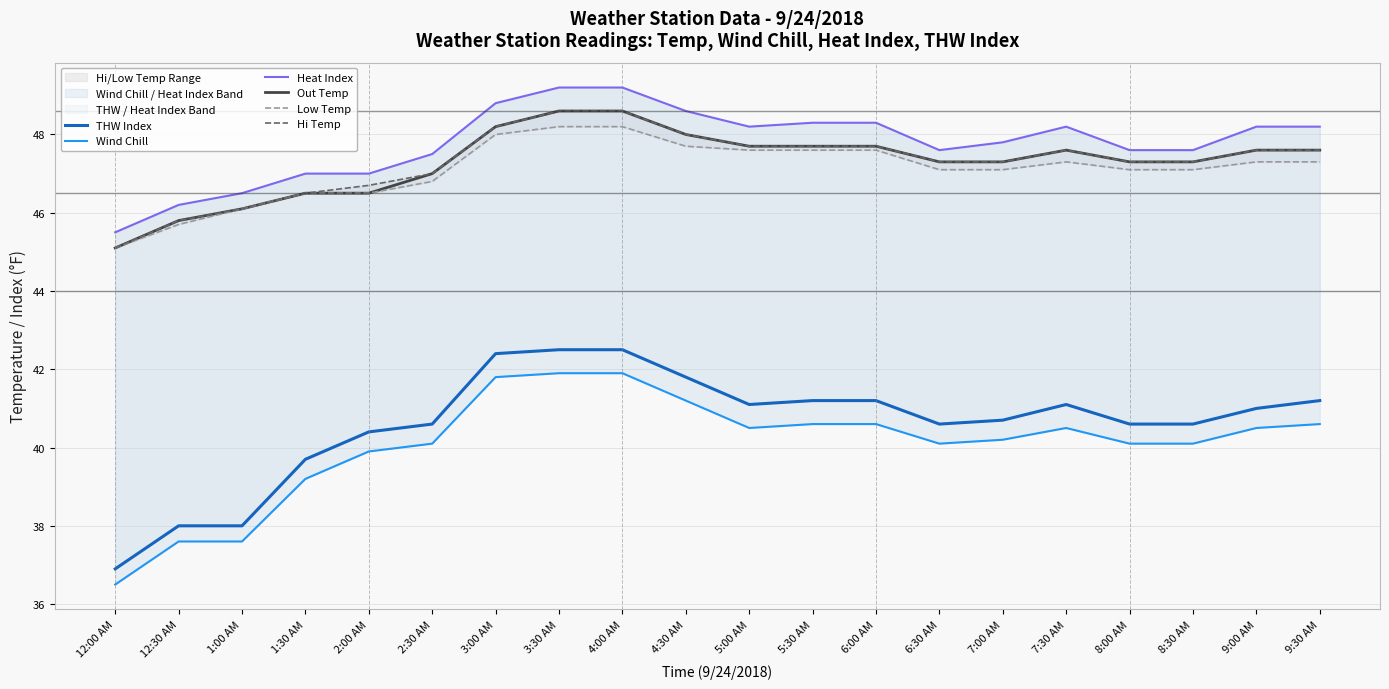

Reading right to left, what are all the values shown in this chart?

THW Index: 41.2	41.0	40.6	40.6	41.1	40.7	40.6	41.2	41.2	41.1	41.8	42.5	42.5	42.4	40.6	40.4	39.7	38.0	38.0	36.9
Wind Chill: 40.6	40.5	40.1	40.1	40.5	40.2	40.1	40.6	40.6	40.5	41.2	41.9	41.9	41.8	40.1	39.9	39.2	37.6	37.6	36.5
Heat Index: 48.2	48.2	47.6	47.6	48.2	47.8	47.6	48.3	48.3	48.2	48.6	49.2	49.2	48.8	47.5	47.0	47.0	46.5	46.2	45.5
Out Temp: 47.6	47.6	47.3	47.3	47.6	47.3	47.3	47.7	47.7	47.7	48.0	48.6	48.6	48.2	47.0	46.5	46.5	46.1	45.8	45.1
Low Temp: 47.3	47.3	47.1	47.1	47.3	47.1	47.1	47.6	47.6	47.6	47.7	48.2	48.2	48.0	46.8	46.5	46.5	46.1	45.7	45.1
Hi Temp: 47.6	47.6	47.3	47.3	47.6	47.3	47.3	47.7	47.7	47.7	48.0	48.6	48.6	48.2	47.0	46.7	46.5	46.1	45.8	45.1